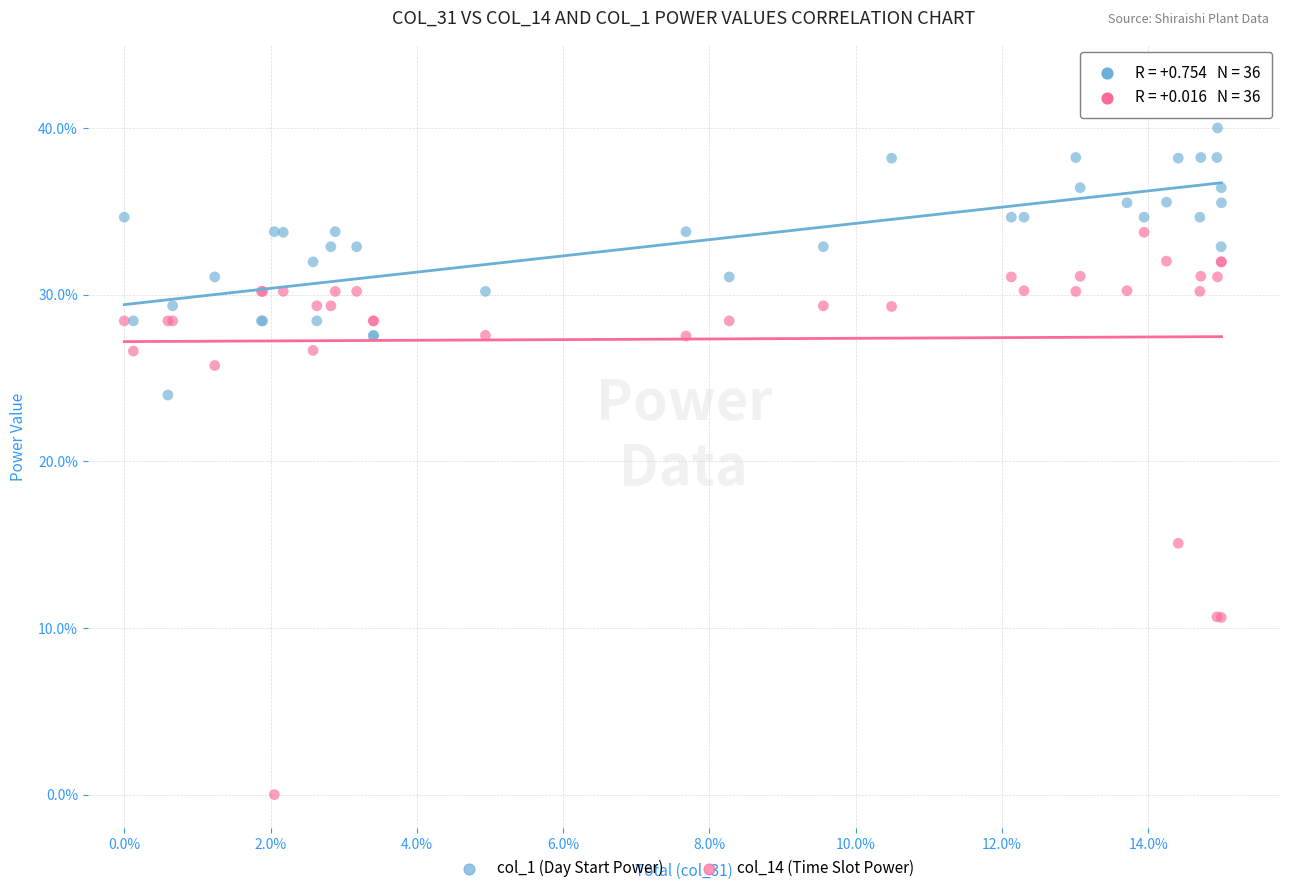

What are all the series names shown in the legend?

col_1 (Day Start Power), col_14 (Time Slot Power)